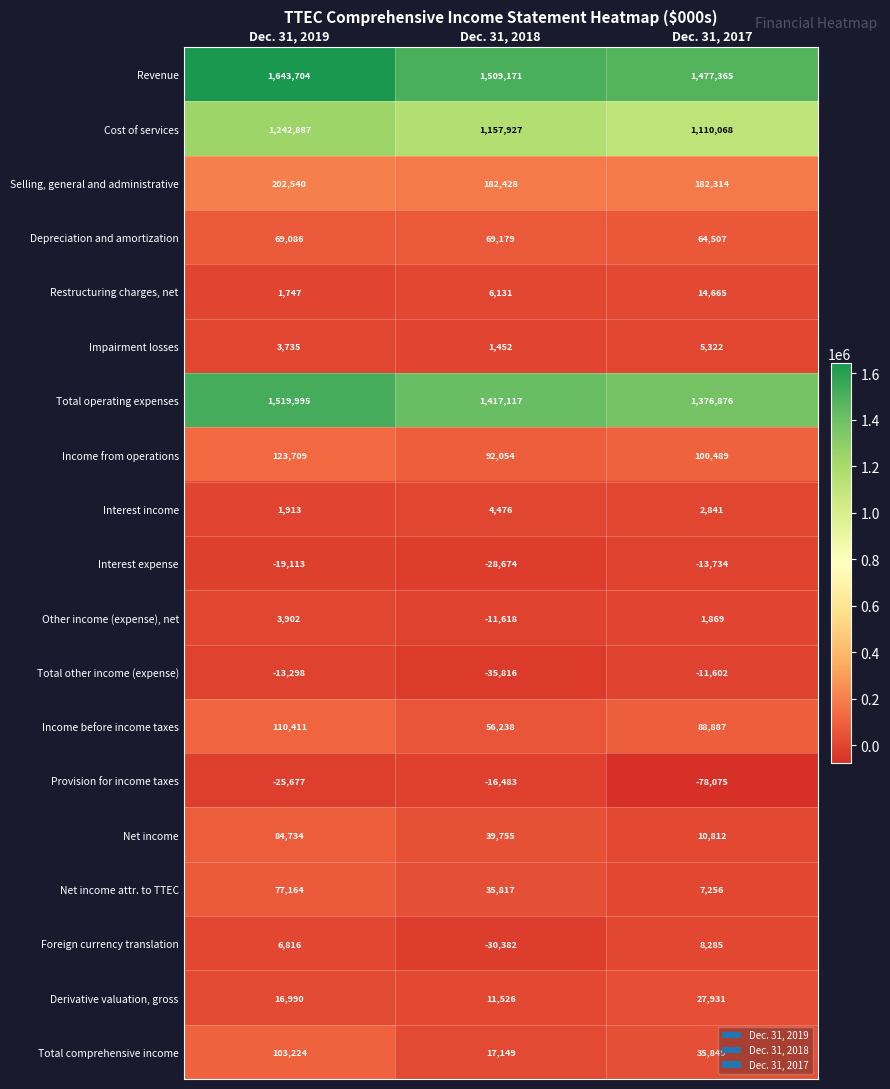

What is the difference between the maximum and minimum values in the Total operating expenses series?

143119